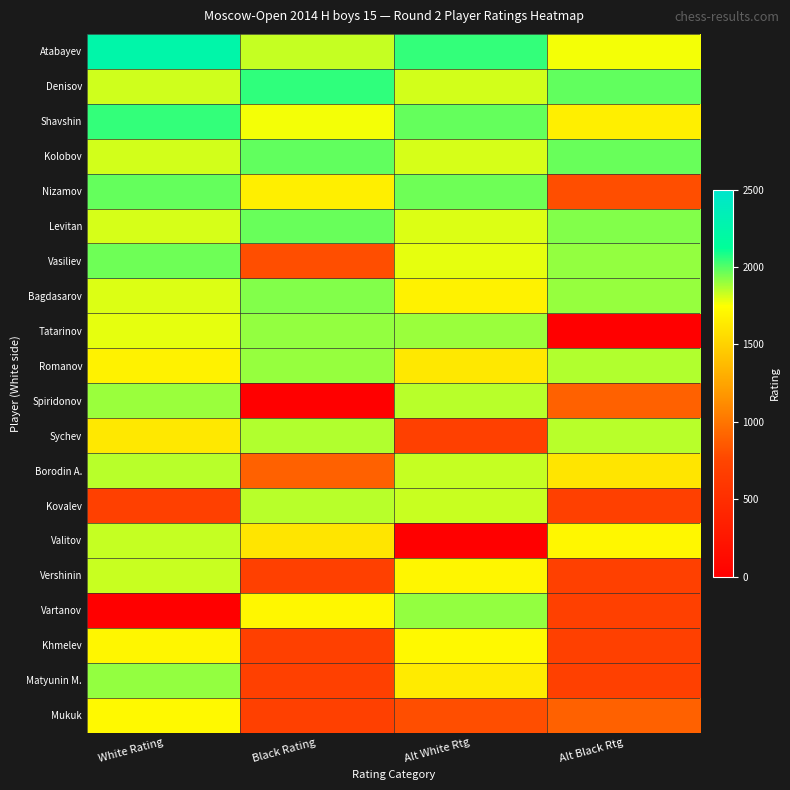

Rank the series at White Rating from highest to lowest value.

Atabayev, Shavshin, Nizamov, Vasiliev, Matyunin M., Spiridonov, Borodin A., Valitov, Vershinin, Denisov, Kolobov, Levitan, Bagdasarov, Tatarinov, Mukuk, Khmelev, Romanov, Sychev, Kovalev, Vartanov